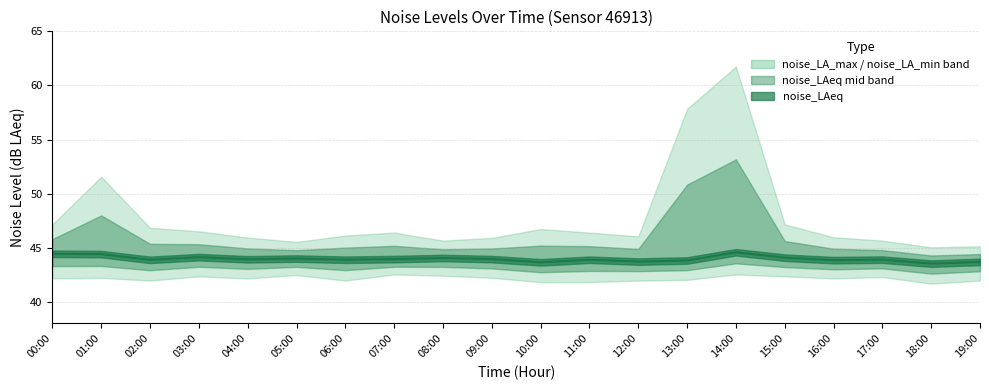

Approximately how many times larger is the value at 02:00 compared to 13:00?

1.0